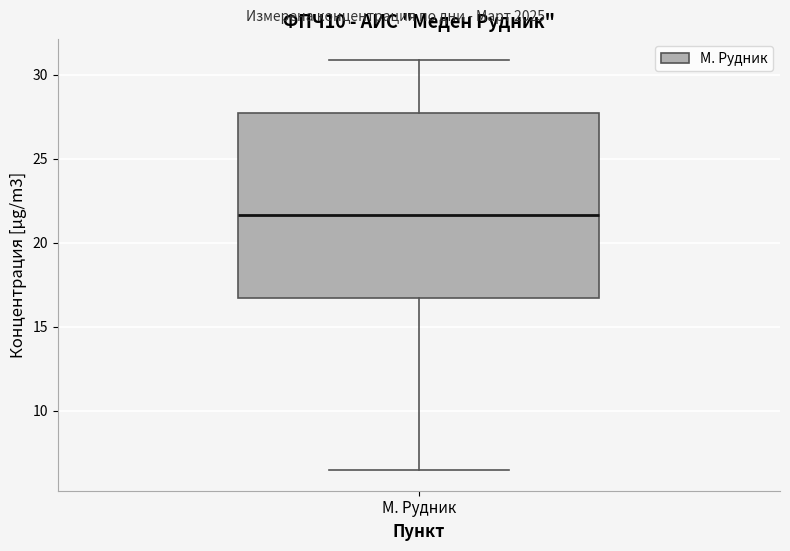

Where does the upper whisker of the box for М. Рудник end on the y-axis? The values are not printed on the chart, so give them approximately, as read against the axis.

31.0